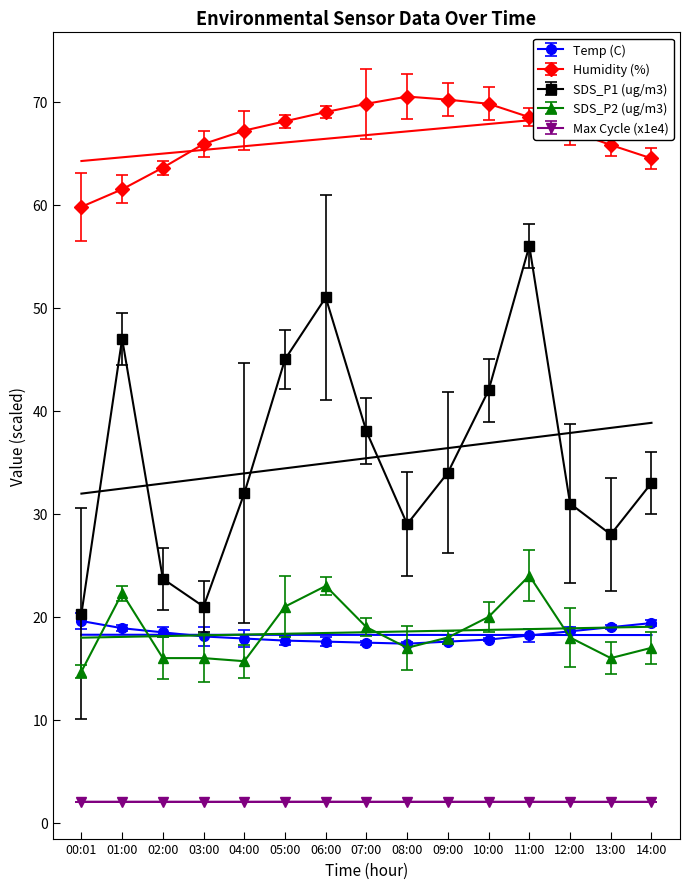

Read the Humidity value at 07:00.

69.8